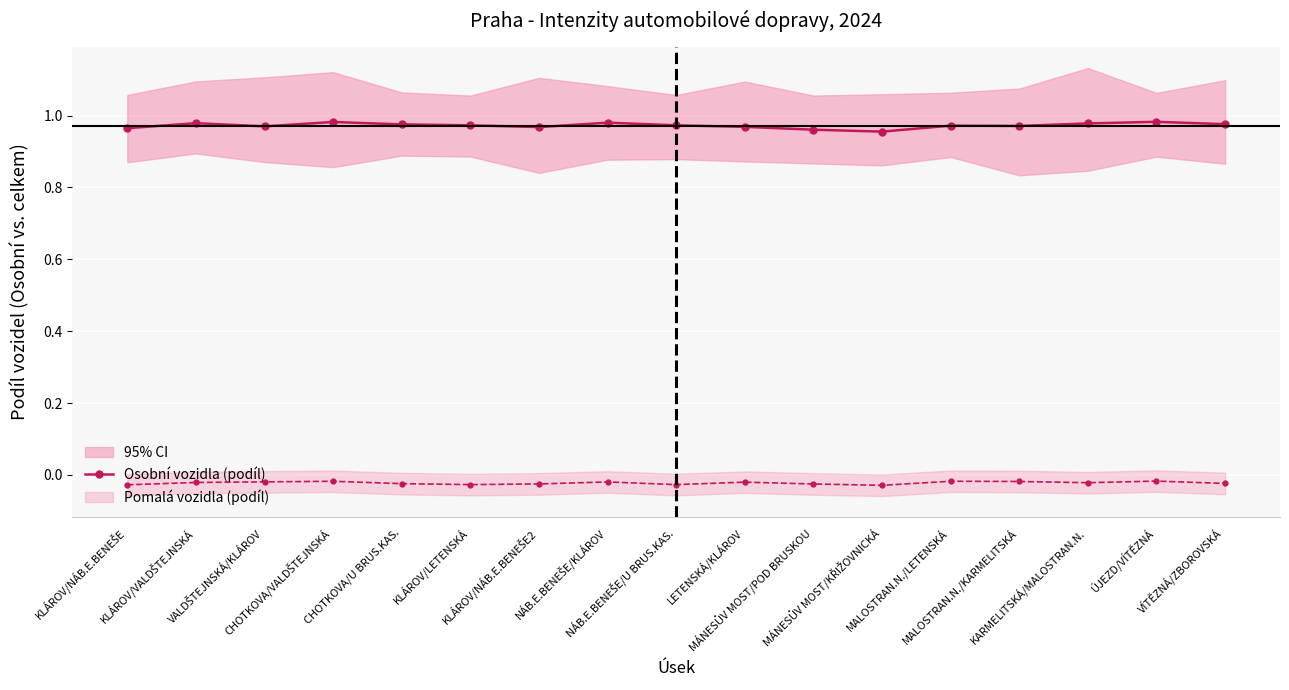

The chart shows a value of 0.3 at ÚJEZD/VÍTĚZNÁ. True or false?

False